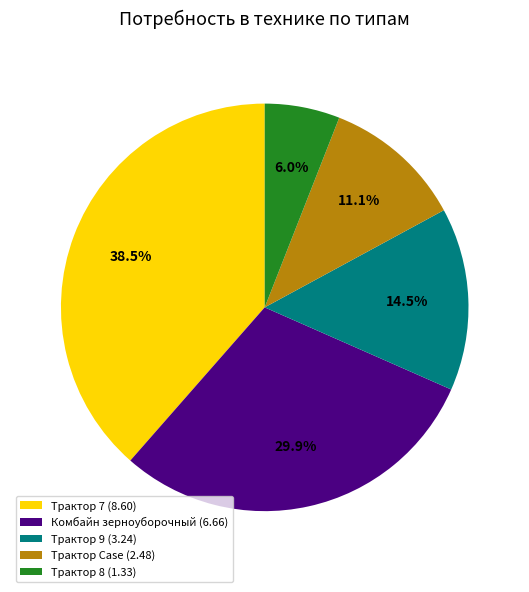

Between Комбайн зерноуборочный (6.66) and Трактор 8 (1.33), which is larger?

Комбайн зерноуборочный (6.66)